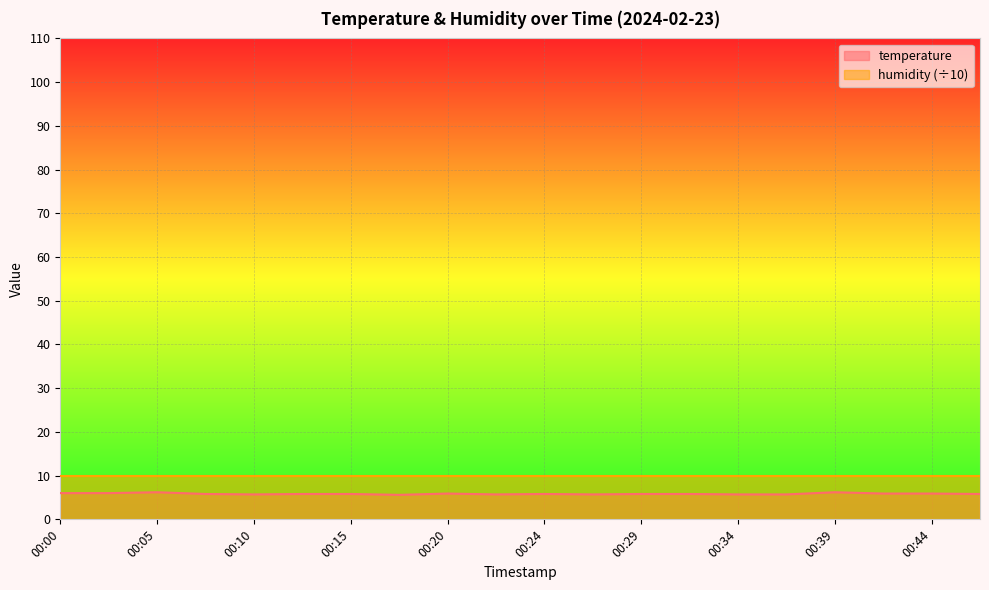

List the labels in order of value, largest first.

00:05, 00:39, 00:00, 00:03, 00:20, 00:41, 00:44, 00:07, 00:12, 00:15, 00:24, 00:29, 00:32, 00:46, 00:10, 00:22, 00:27, 00:34, 00:37, 00:17